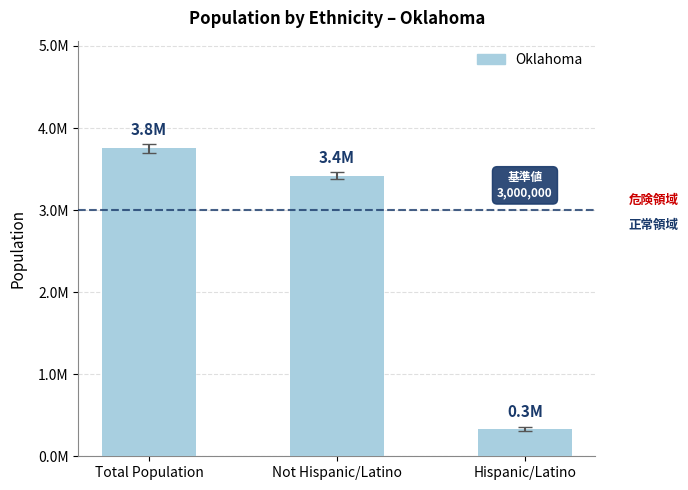

What position from the right is Hispanic/Latino?

1